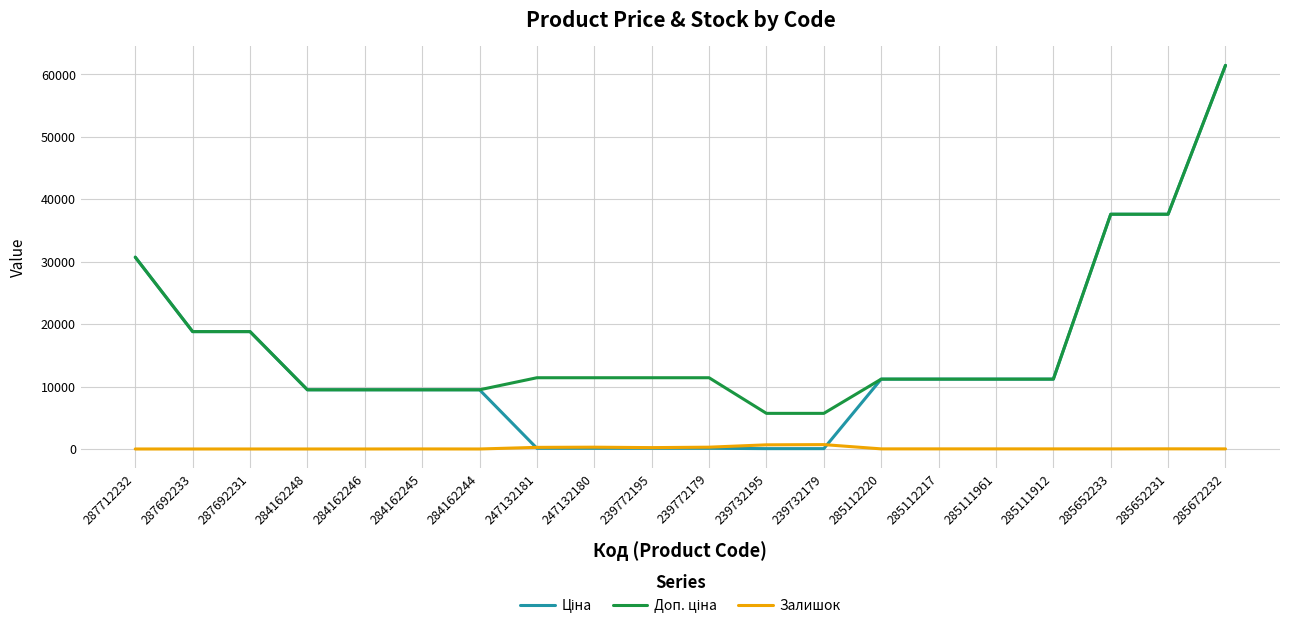

At which category is the sum across all series the highest?

285672232